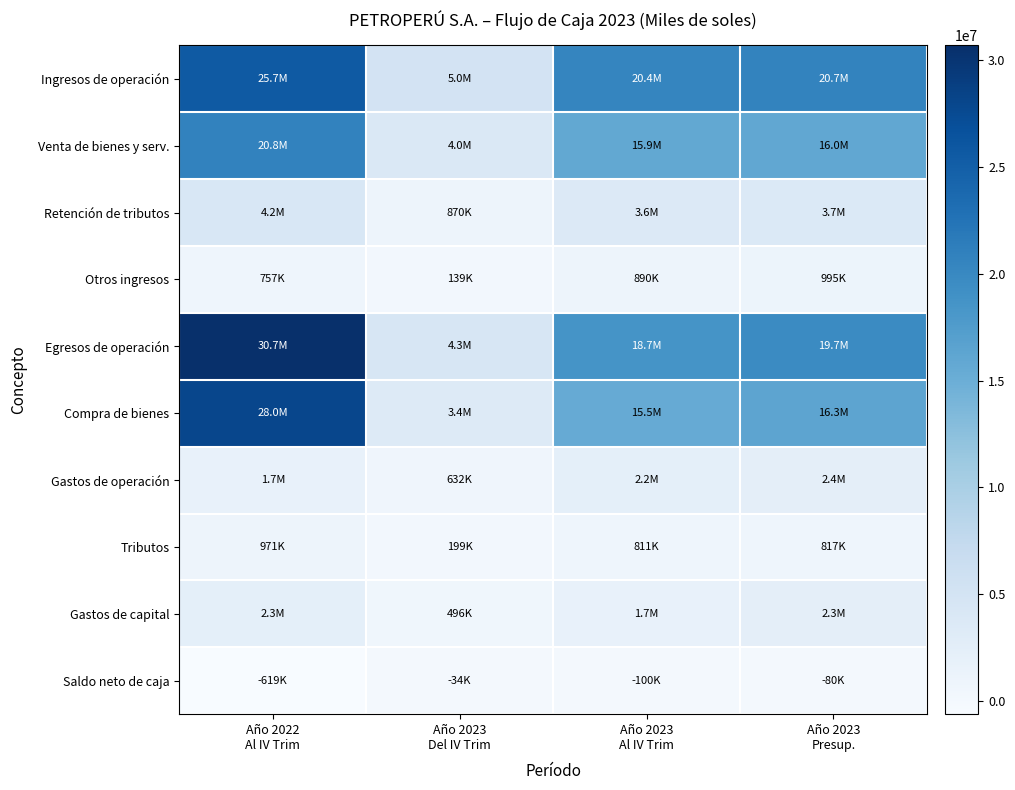

Reading right to left, transcribe all the data shown in this chart.

Ingresos de operación: Año 2023
Presup.=20664484	Año 2023
Al IV Trim=20359655	Año 2023
Del IV Trim=5014763	Año 2022
Al IV Trim=25686383
Venta de bienes y serv.: Año 2023
Presup.=15978888	Año 2023
Al IV Trim=15869041	Año 2023
Del IV Trim=4005705	Año 2022
Al IV Trim=20766055
Retención de tributos: Año 2023
Presup.=3690890	Año 2023
Al IV Trim=3600383	Año 2023
Del IV Trim=869892	Año 2022
Al IV Trim=4163404
Otros ingresos: Año 2023
Presup.=994707	Año 2023
Al IV Trim=890231	Año 2023
Del IV Trim=139165	Año 2022
Al IV Trim=756924
Egresos de operación: Año 2023
Presup.=19724359	Año 2023
Al IV Trim=18678202	Año 2023
Del IV Trim=4286627	Año 2022
Al IV Trim=30704413
Compra de bienes: Año 2023
Presup.=16335142	Año 2023
Al IV Trim=15514835	Año 2023
Del IV Trim=3422398	Año 2022
Al IV Trim=27982399
Gastos de operación: Año 2023
Presup.=2367028	Año 2023
Al IV Trim=2235177	Año 2023
Del IV Trim=631874	Año 2022
Al IV Trim=1729548
Tributos: Año 2023
Presup.=817241	Año 2023
Al IV Trim=810923	Año 2023
Del IV Trim=199340	Año 2022
Al IV Trim=971263
Gastos de capital: Año 2023
Presup.=2329246	Año 2023
Al IV Trim=1693090	Año 2023
Del IV Trim=496237	Año 2022
Al IV Trim=2252932
Saldo neto de caja: Año 2023
Presup.=-79851	Año 2023
Al IV Trim=-99842	Año 2023
Del IV Trim=-33635	Año 2022
Al IV Trim=-618740